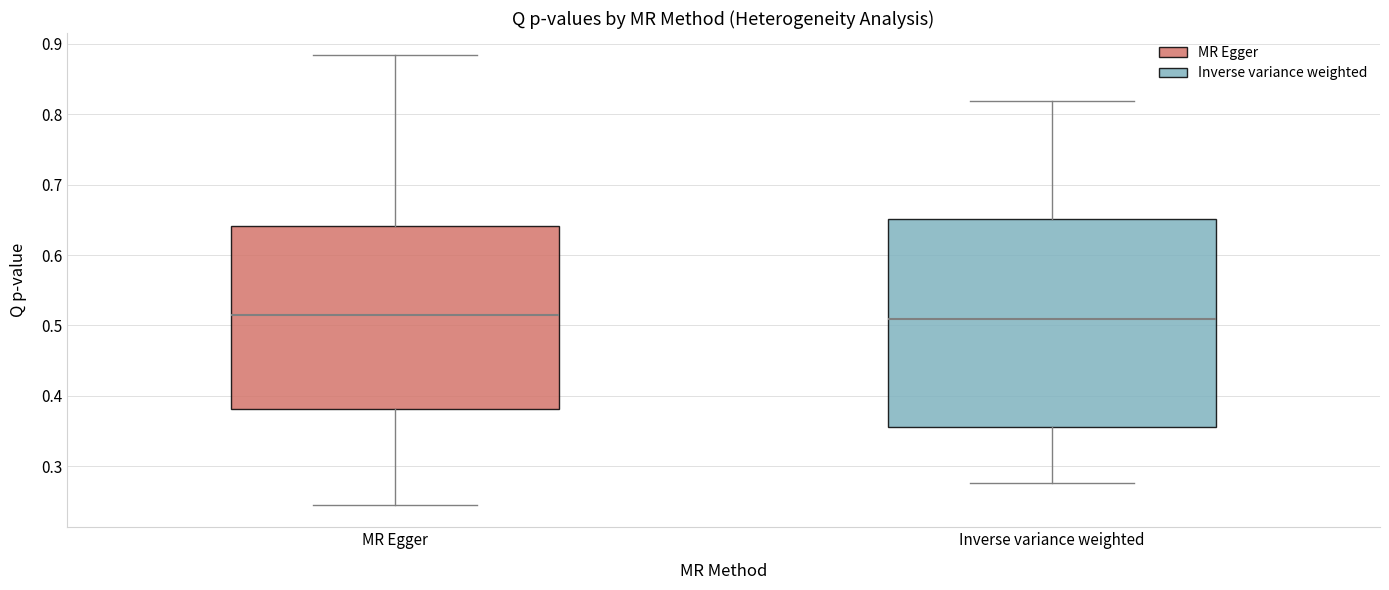

Which box is the tallest, from its lower edge to its upper edge?

Inverse variance weighted